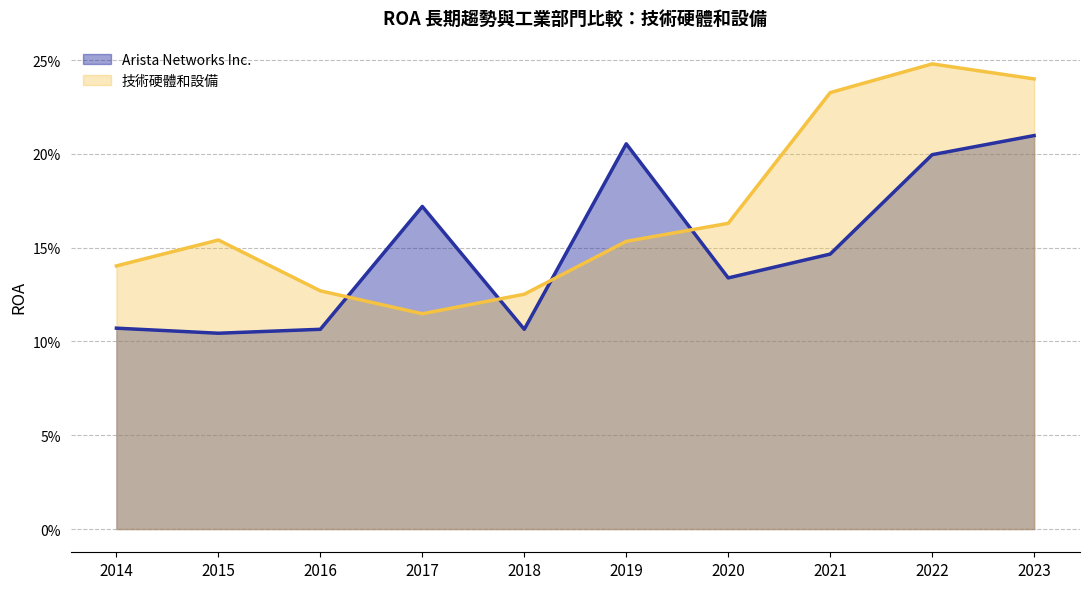

Reading left to right, list all the values displayed in this chart.

Arista Networks Inc.: 2014=0.1	2015=0.1	2016=0.1	2017=0.2	2018=0.1	2019=0.2	2020=0.1	2021=0.1	2022=0.2	2023=0.2
技術硬體和設備: 2014=0.1	2015=0.2	2016=0.1	2017=0.1	2018=0.1	2019=0.2	2020=0.2	2021=0.2	2022=0.2	2023=0.2